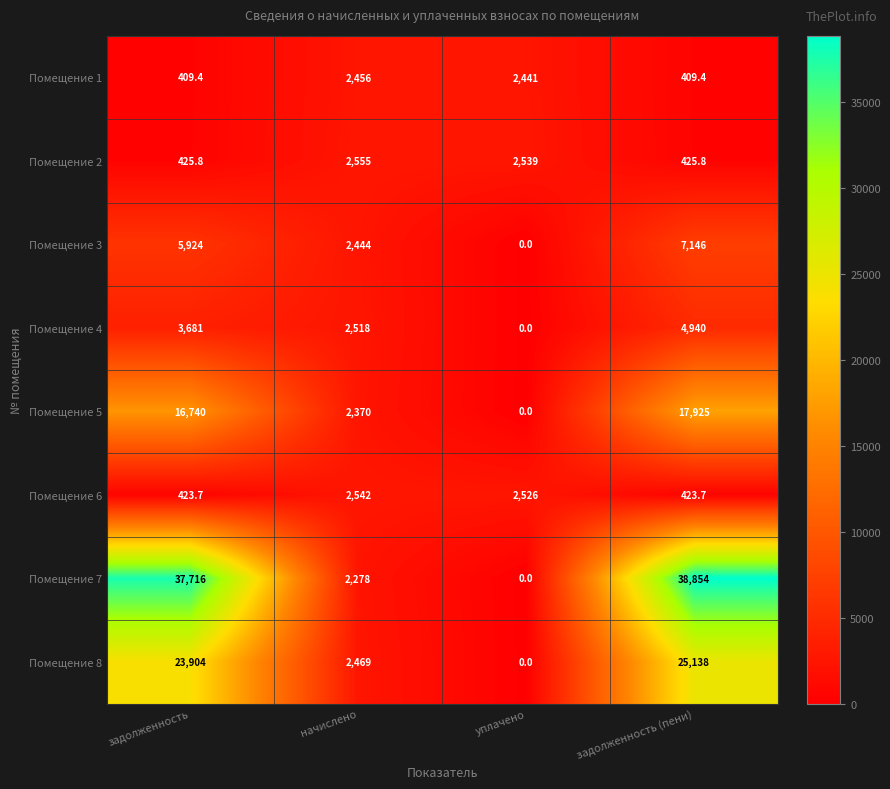

Is it true that Помещение 7 equals 2278.0 at начислено?

True